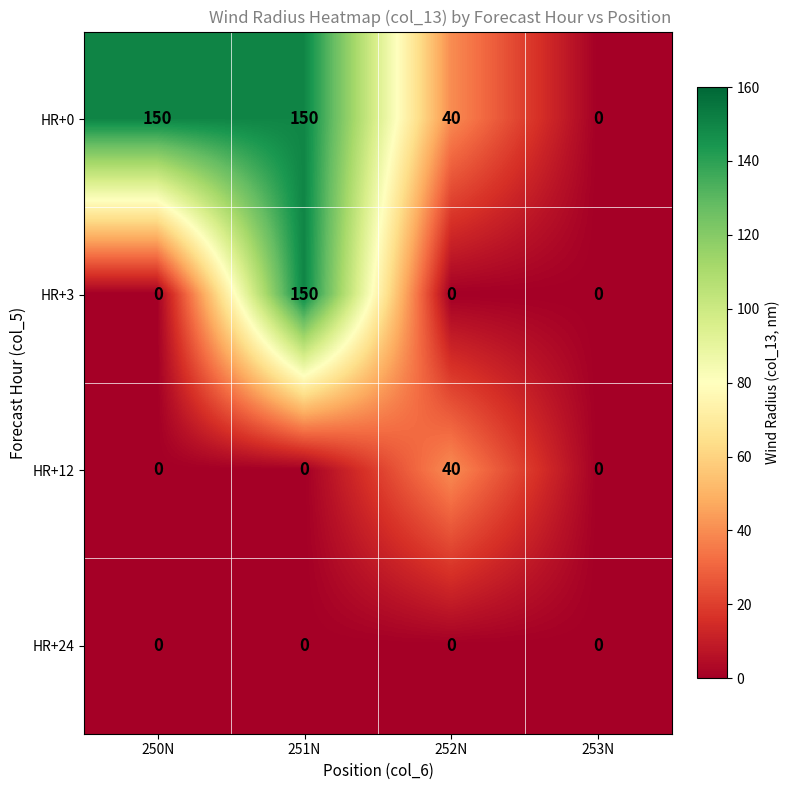

What is the difference between the highest and lowest values at 251N?

150